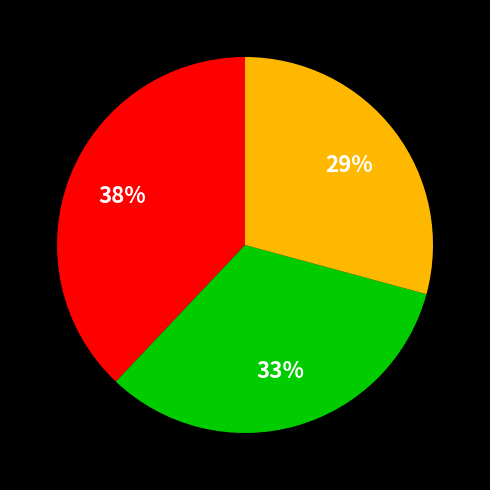

To the nearest percent, what is the difference between the largest and smallest slice percentages?

9%